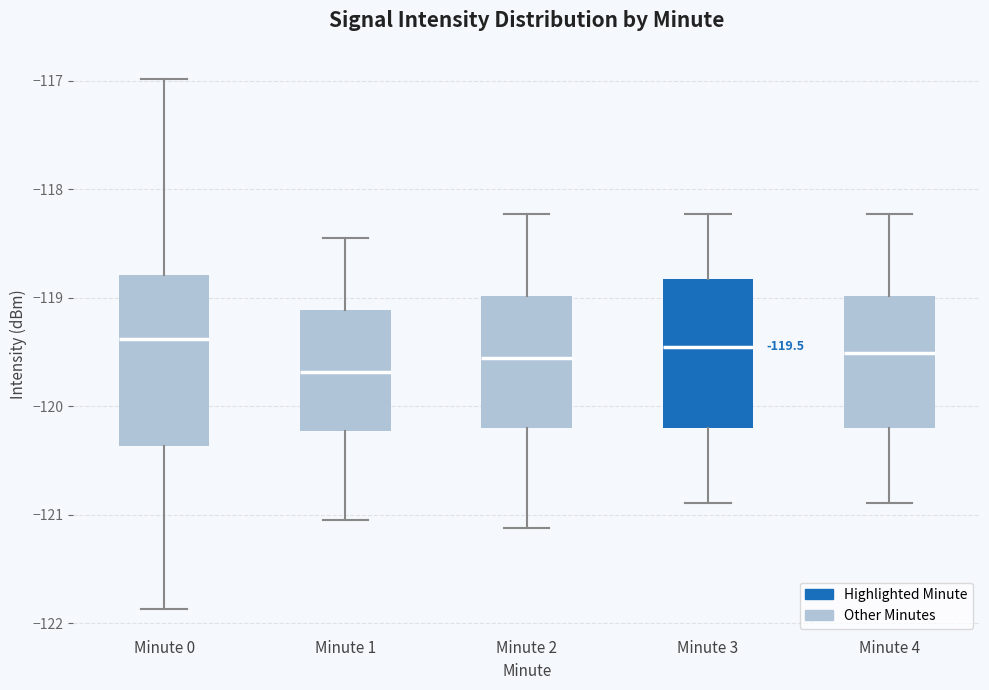

Comparing the boxes themselves (not the whiskers), which one is the tallest?

Minute 0